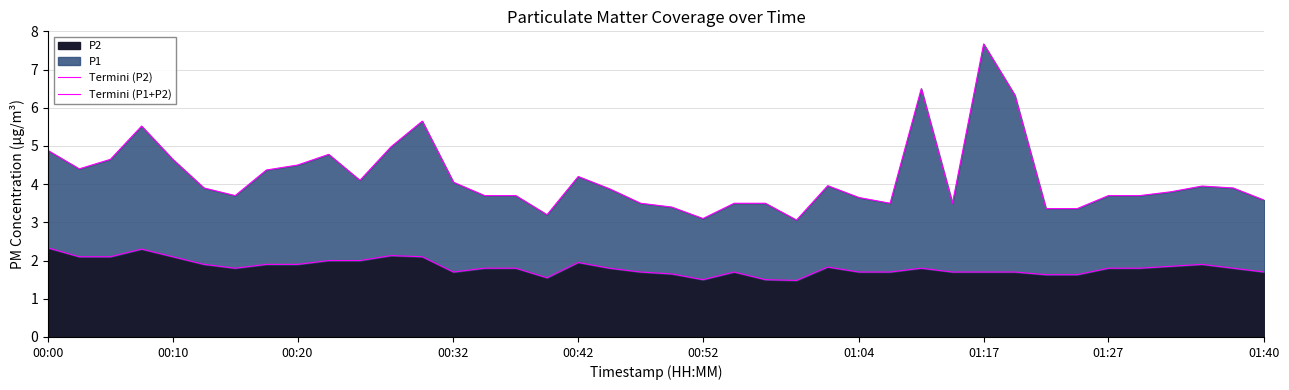

Does the chart have visible grid lines?

Yes